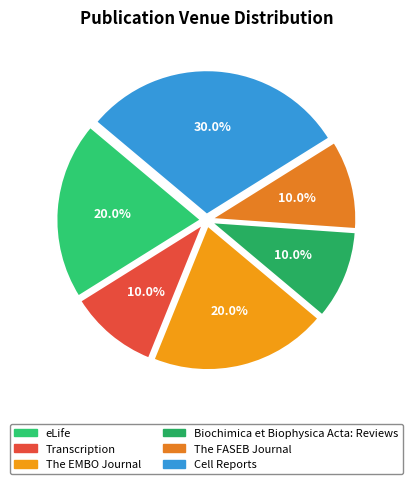

Is Biochimica et Biophysica Acta: Reviews the majority of the pie?

No